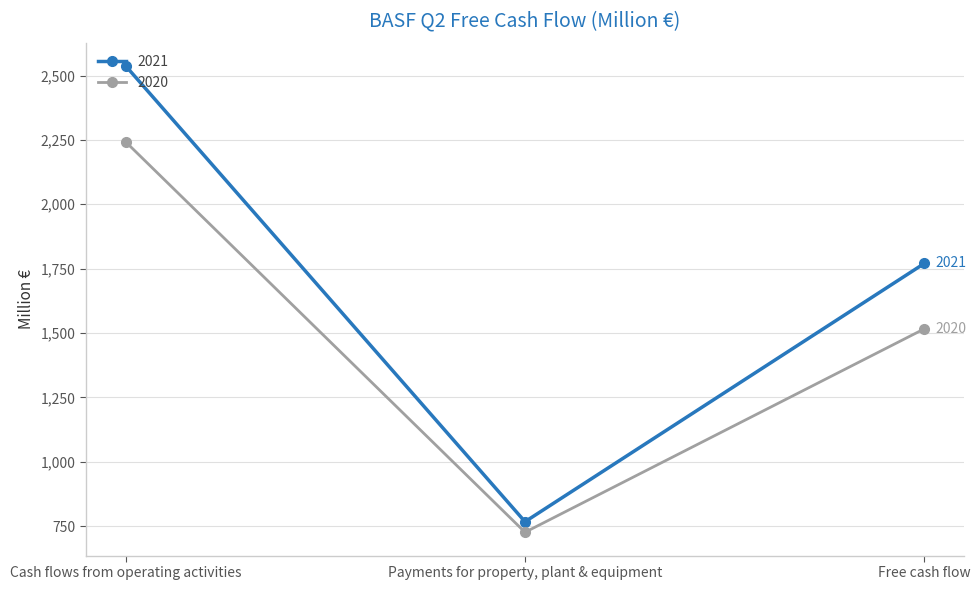

True or false: 2020 has a value of 1516 at Free cash flow.

True